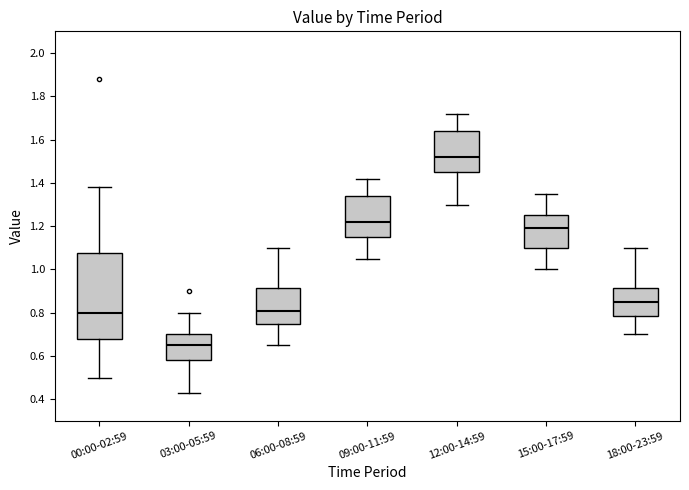

Which box's median line is the lowest?

03:00-05:59